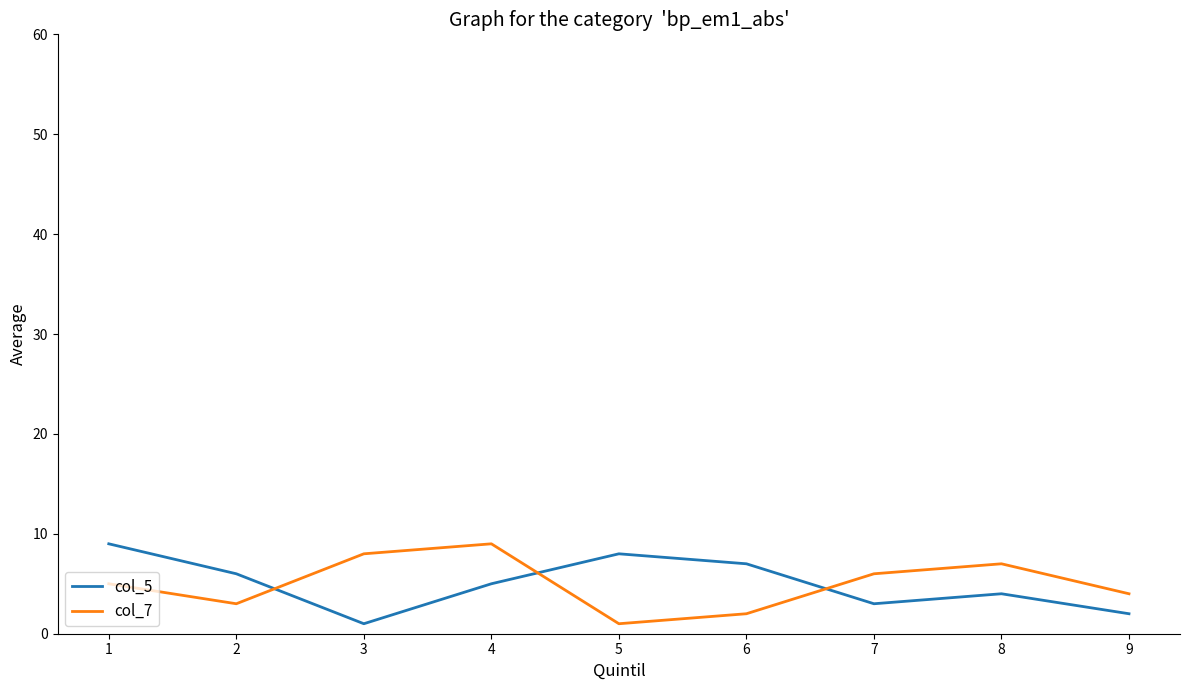

Which series changed the most between 1 and 6?

col_7